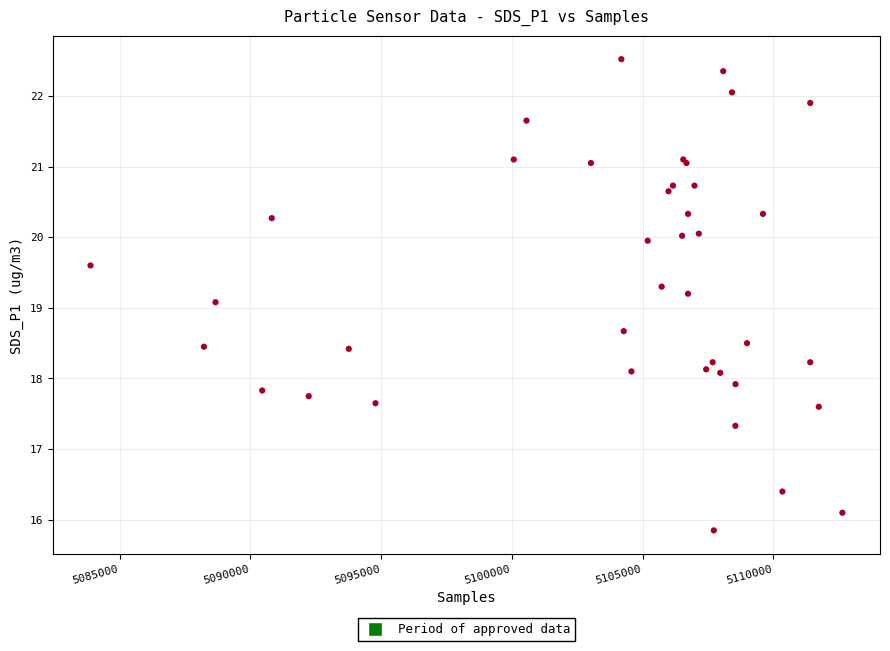

What Y value in the scatter plot is closest to 19?

19.1